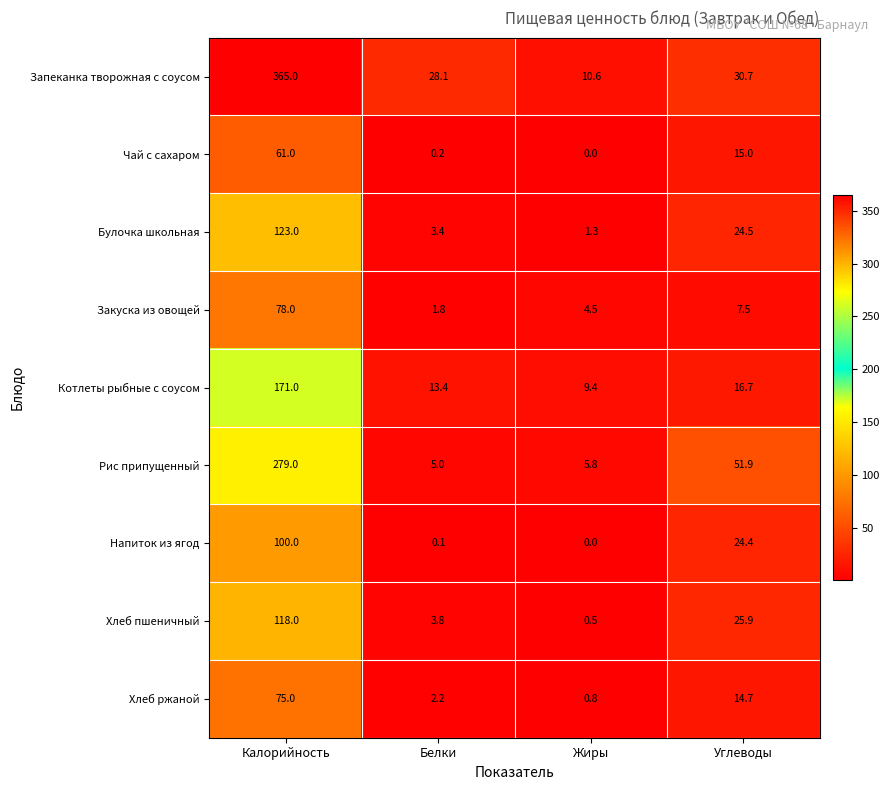

Is it true that Хлеб ржаной equals 2.2 at Белки?

True